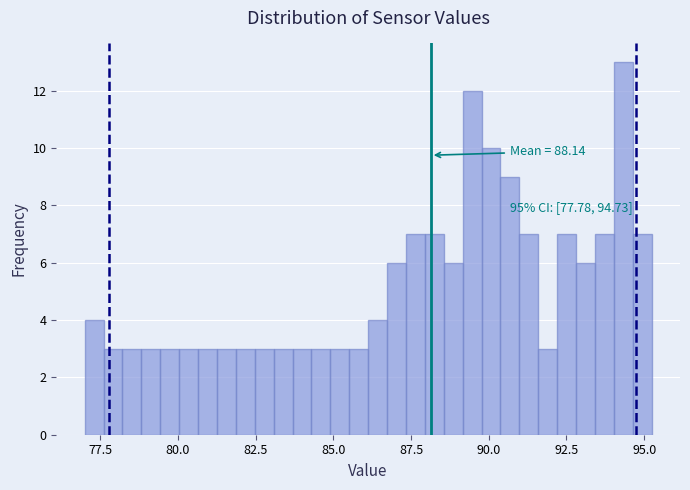

Around what value on the x-axis is the tallest bar? Give the approximate position of its centre, as read against the axis.

94.5